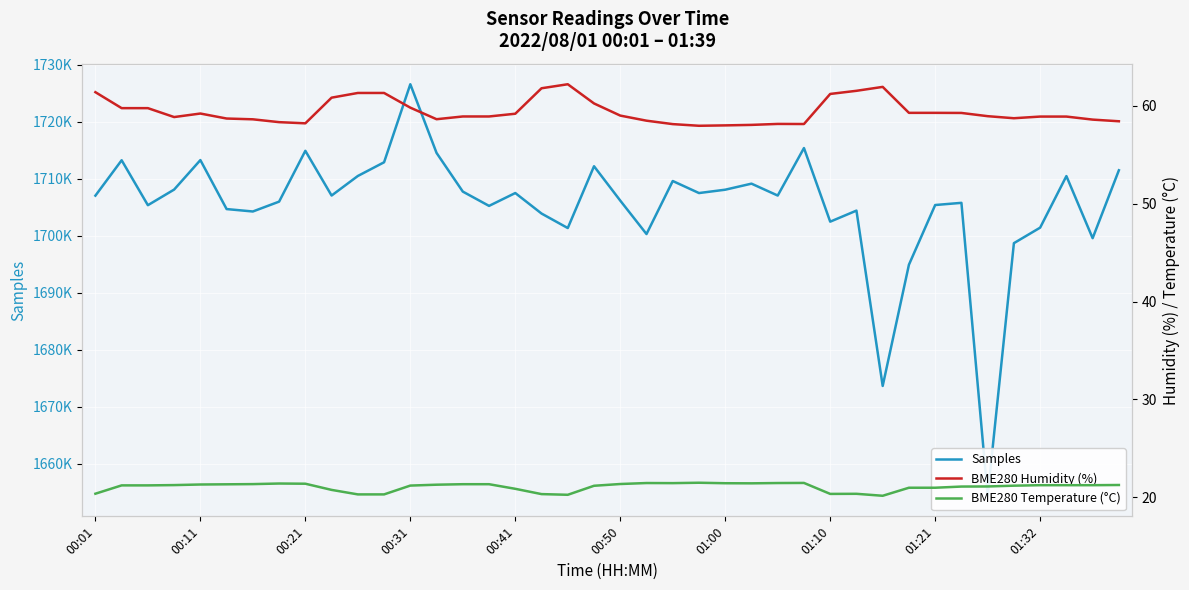

True or false: Samples and BME280 Humidity (%) cross at least once.

False